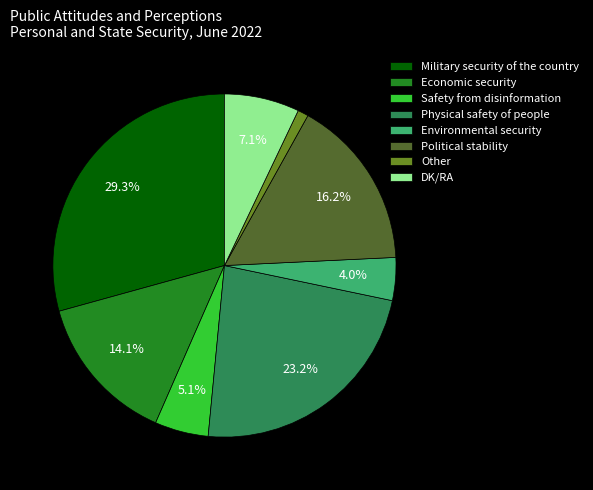

Which category has the biggest portion of the pie?

Military security of the country